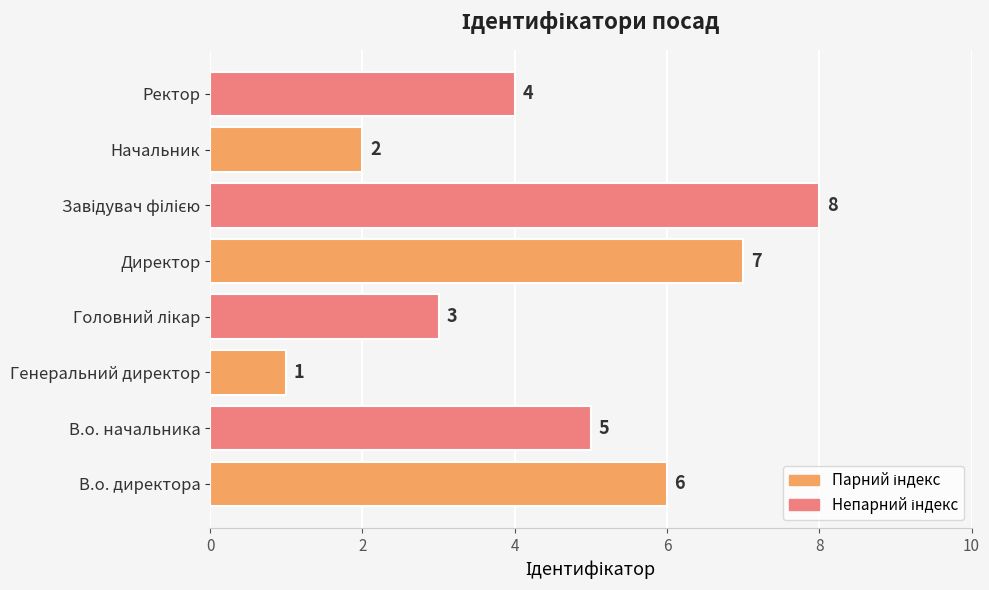

The value at Ректор is 7. True or false?

False